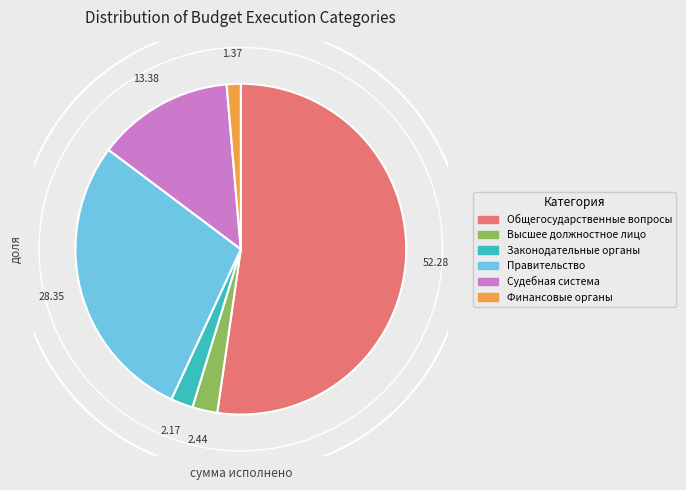

Does Функционирование высшего должностного лица account for over 50% of the chart?

No